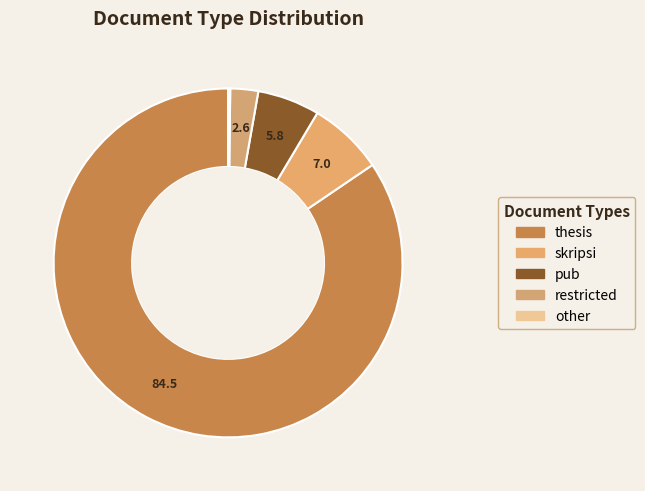

Does any single category account for the majority?

Yes